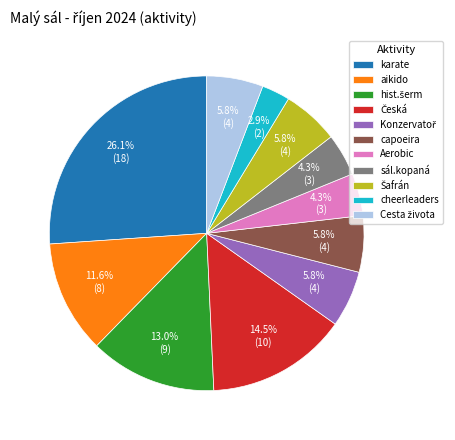

Do sál.kopaná and aikido together represent more than half of the pie?

No